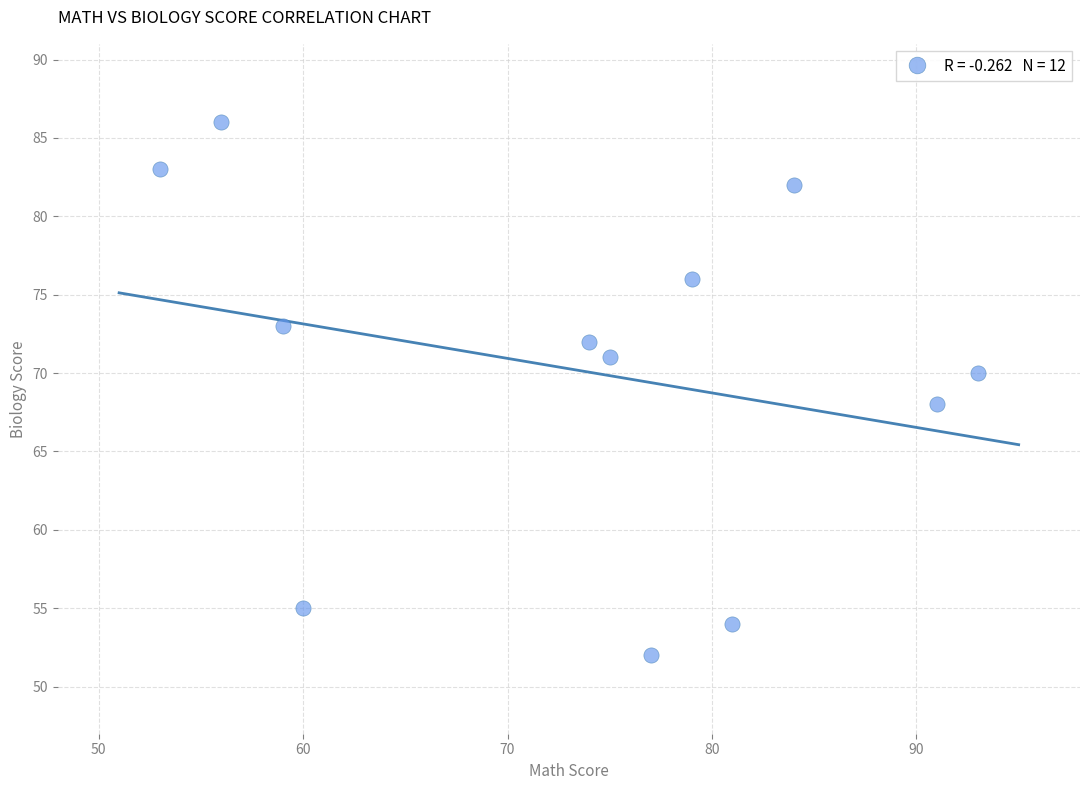

What is the range of Y values (max minus min)?

34